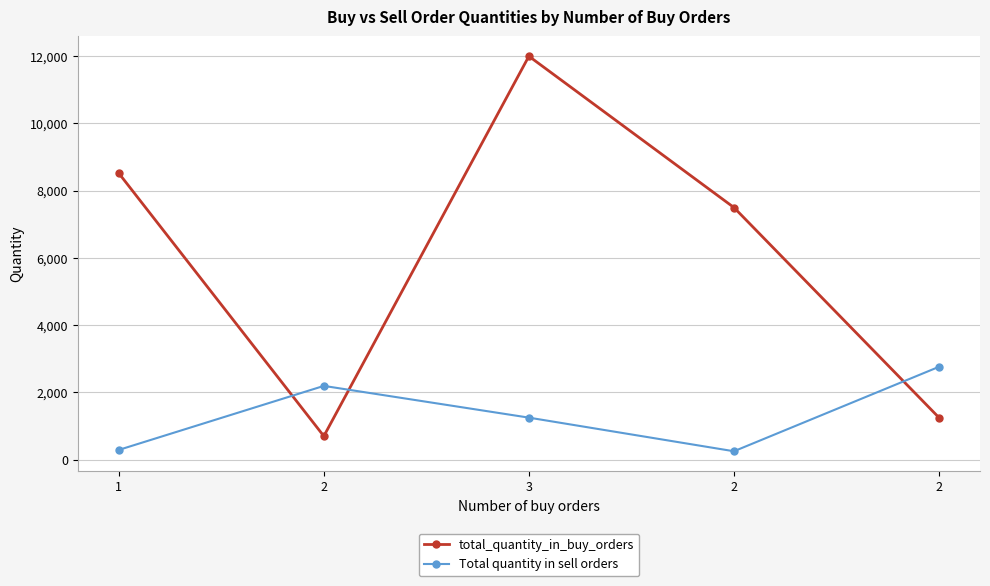

What are all the series names shown in the legend?

total_quantity_in_buy_orders, Total quantity in sell orders